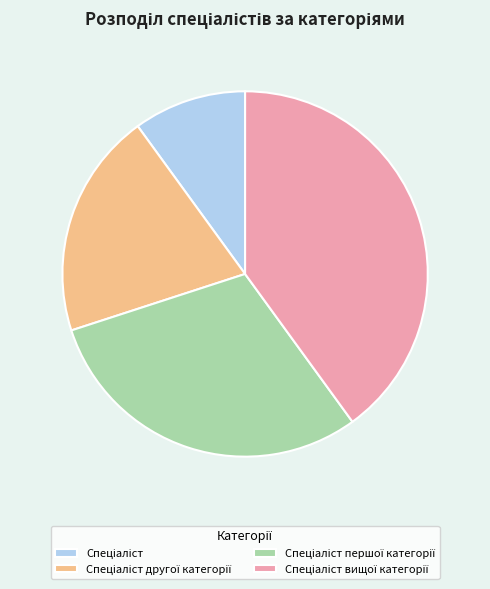

Does any single category account for the majority?

No